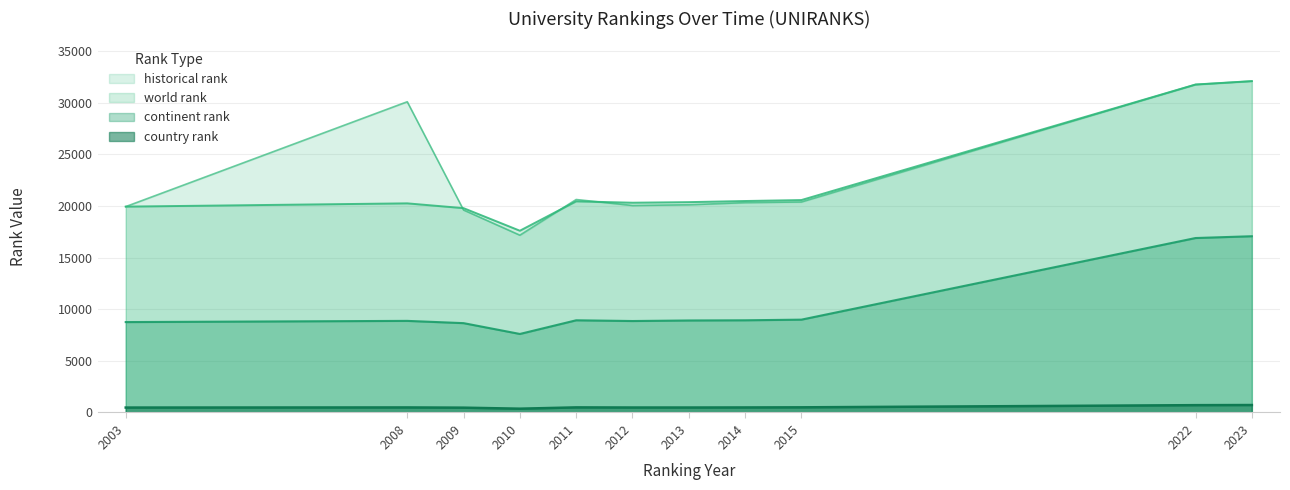

Count the number of categories in the chart.

11